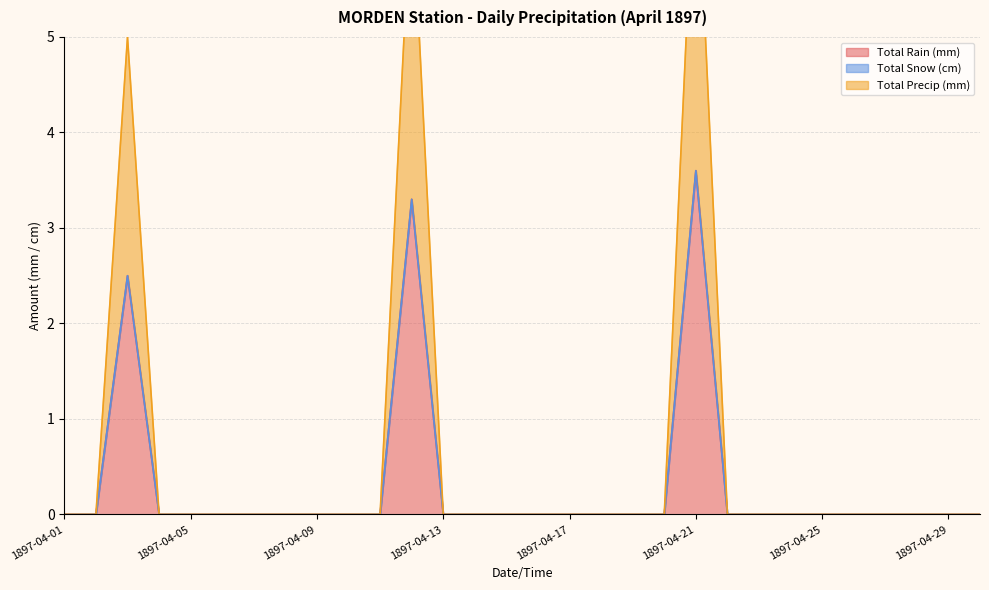

At which label does Total Rain (mm) reach its peak?

1897-04-21